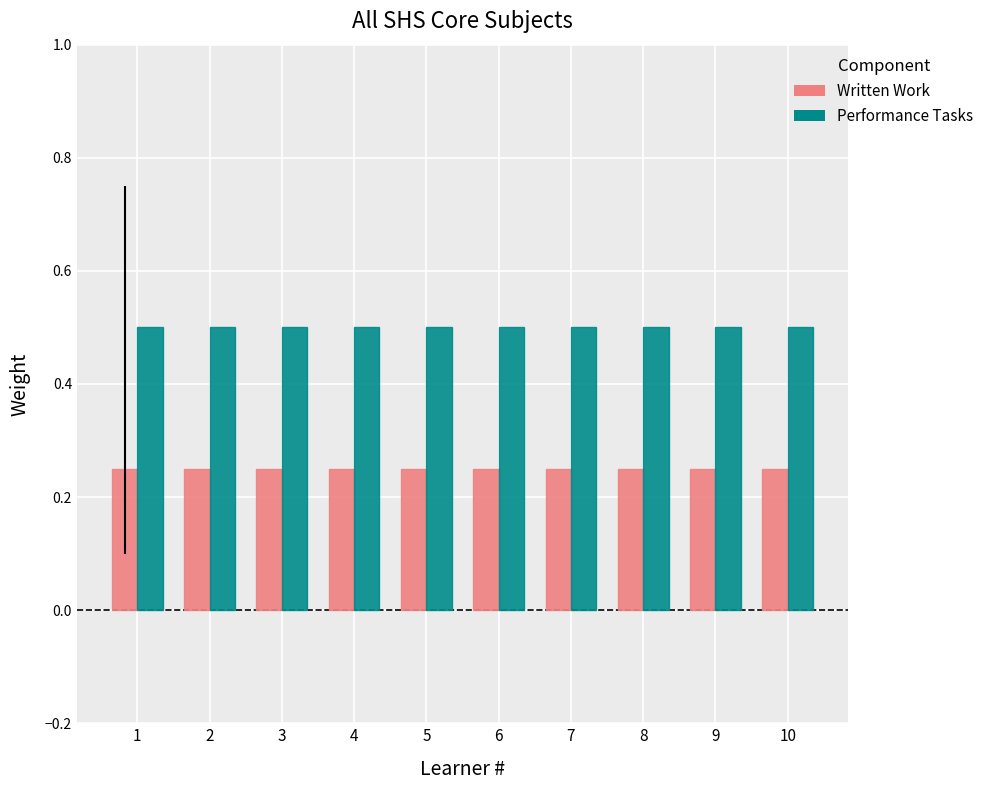

The value of Performance Tasks at 1 is 0.5. True or false?

True